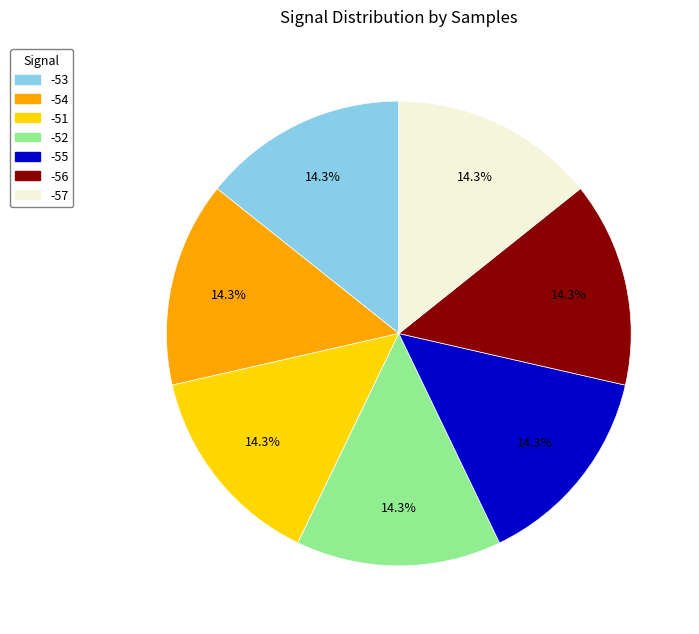

Is there a majority slice in this chart?

No